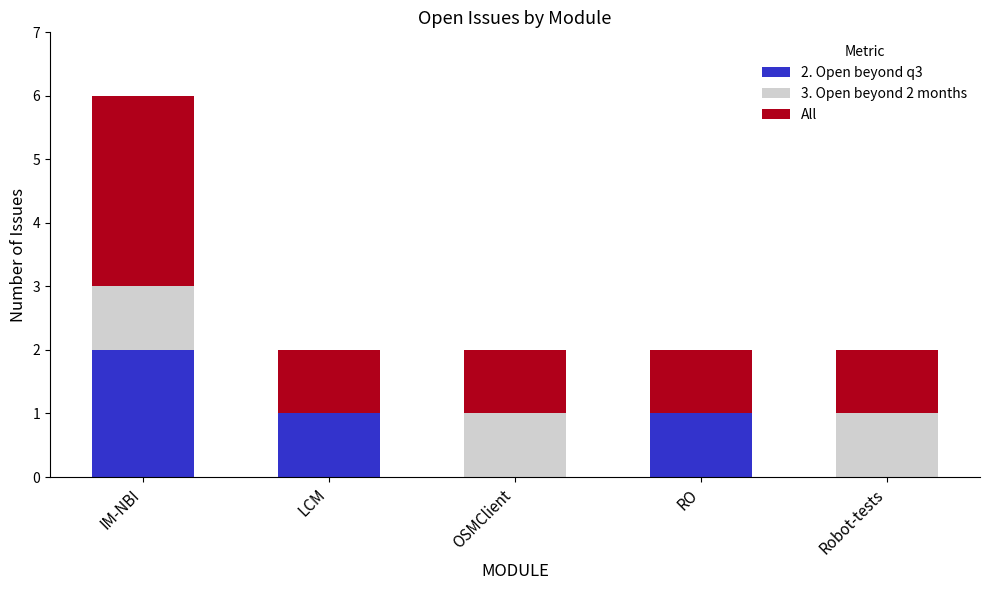

True or false: 2. Open beyond q3 has a value of 1 at Robot-tests.

False